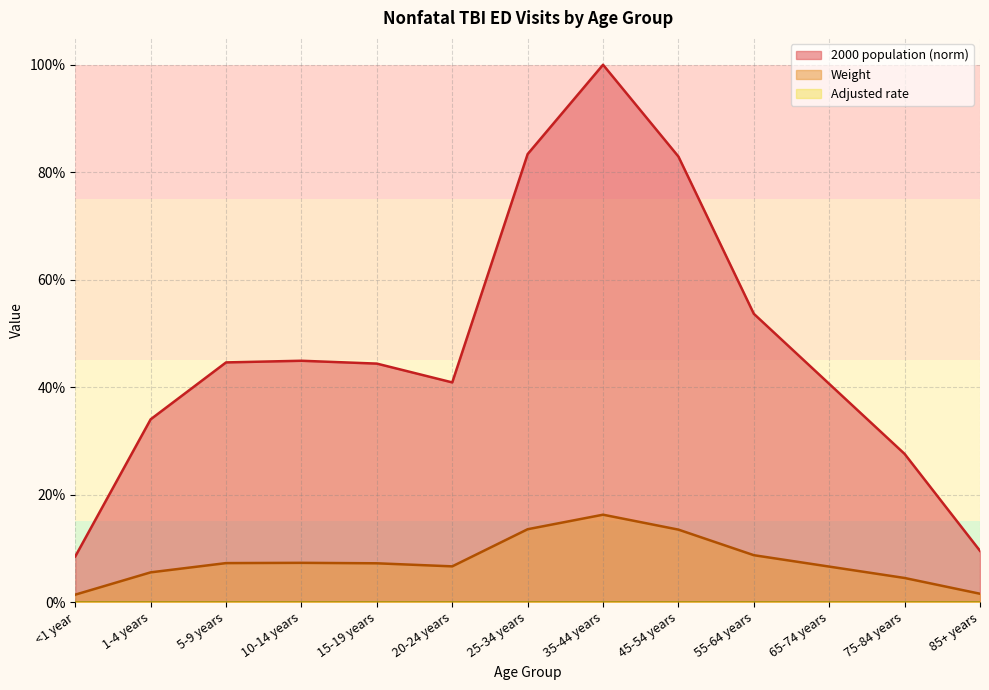

What is the difference between the maximum and minimum values in the Weight series?

0.1